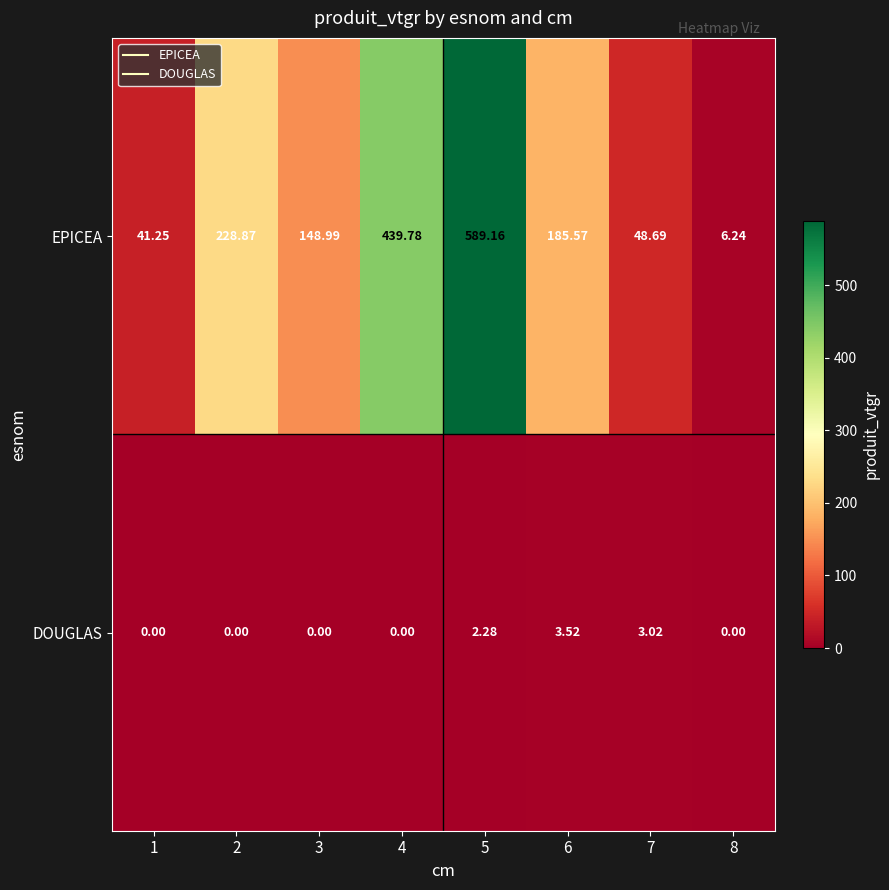

Count the number of categories in the chart.

8